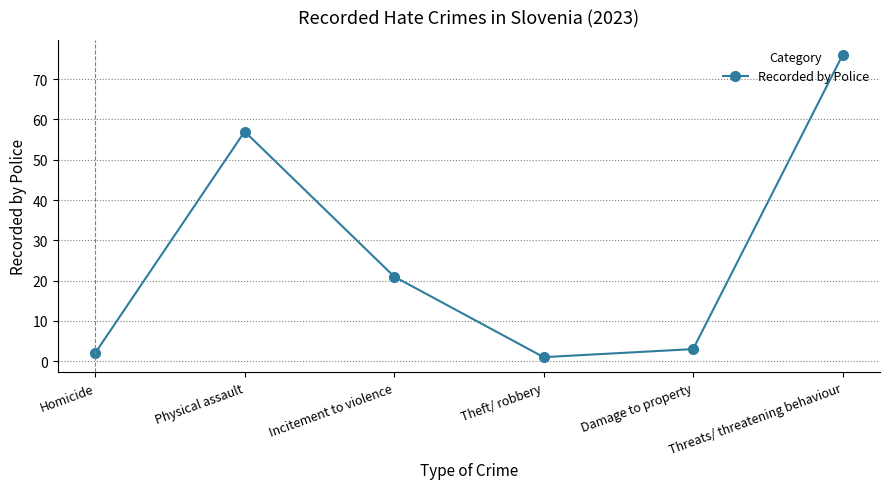

Is it true that the value at Damage to property is 3?

True